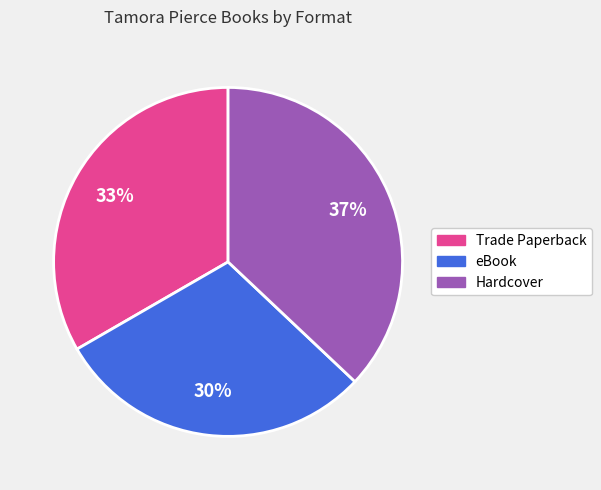

Rank the categories by value from highest to lowest.

Hardcover, Trade Paperback, eBook